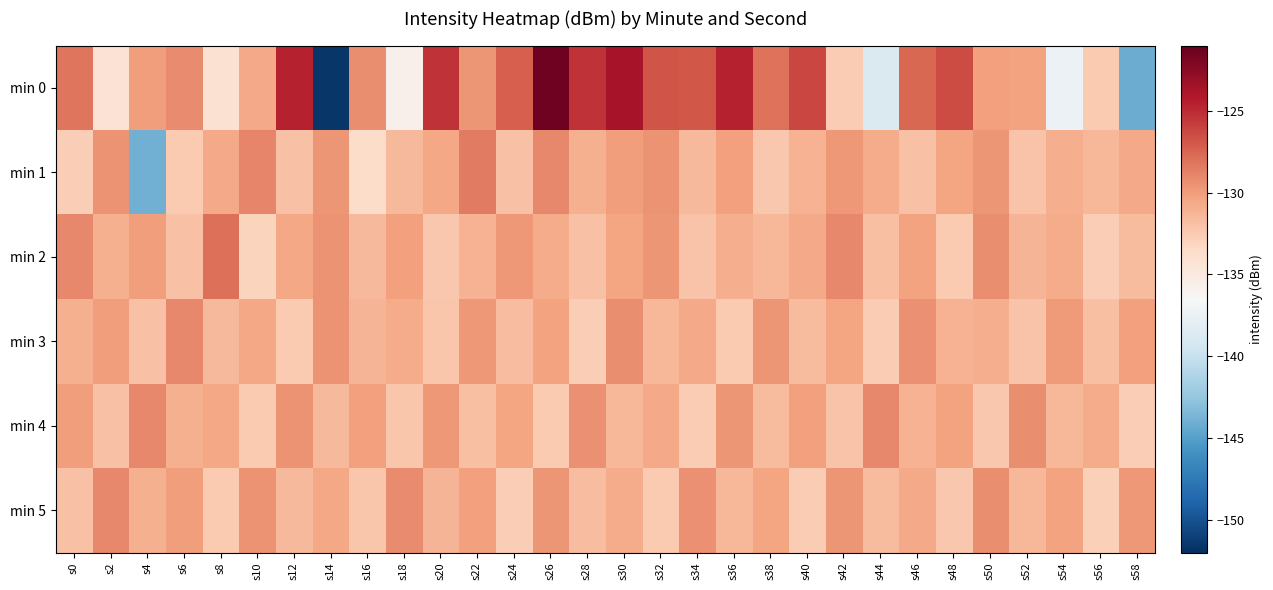

Between s42 and s18, which is larger?

s42